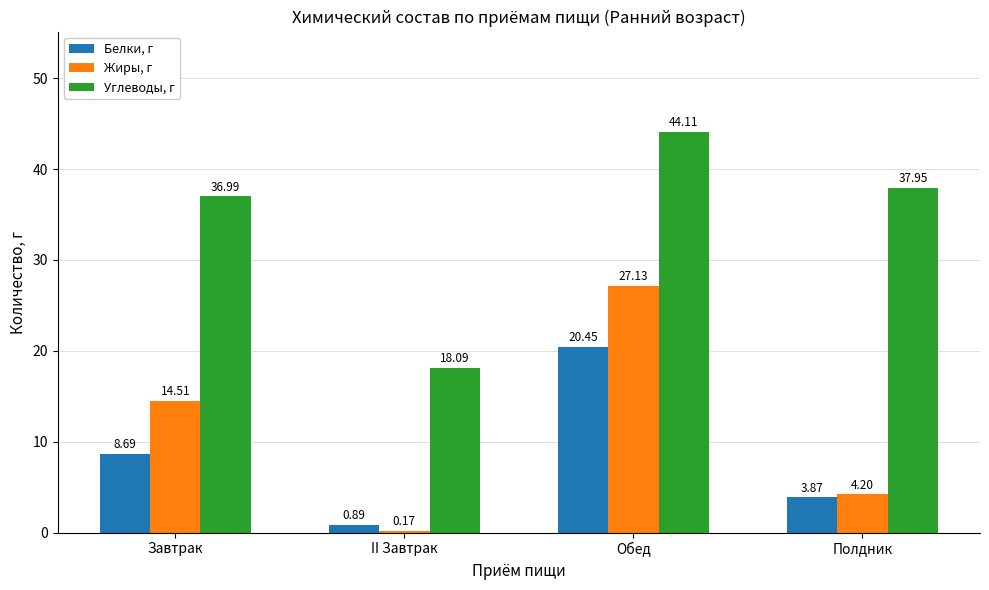

At which category is the sum across all series the highest?

Обед